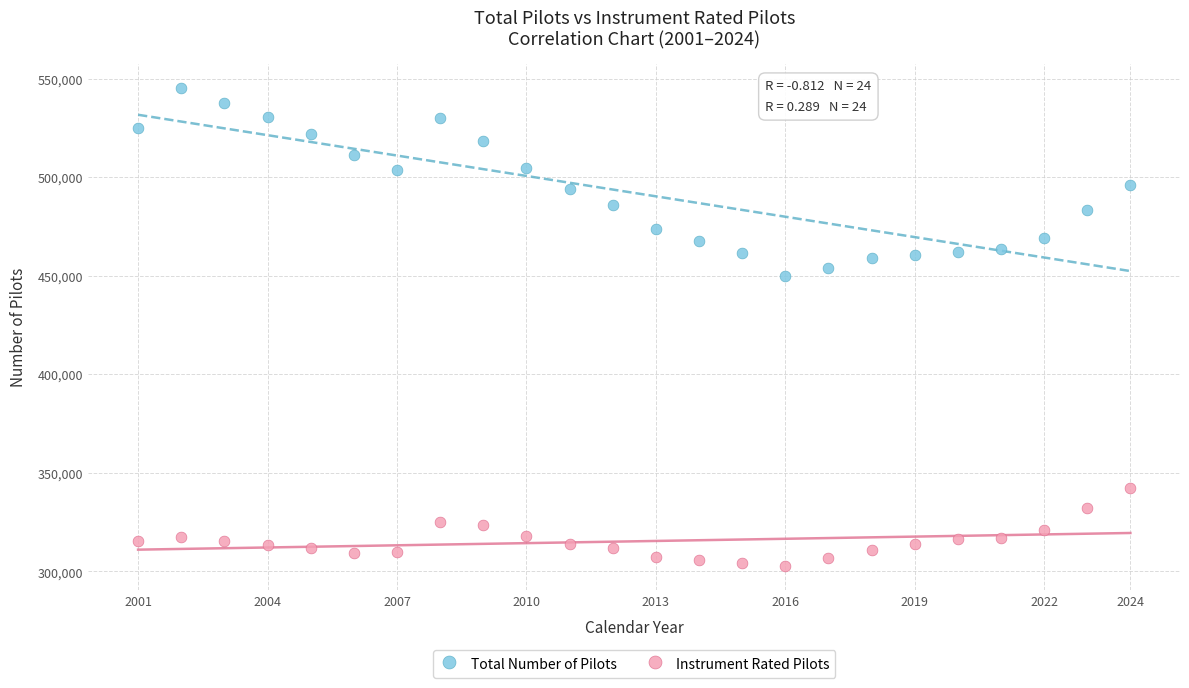

Across all series, what Y value is closest to 424003?

449797